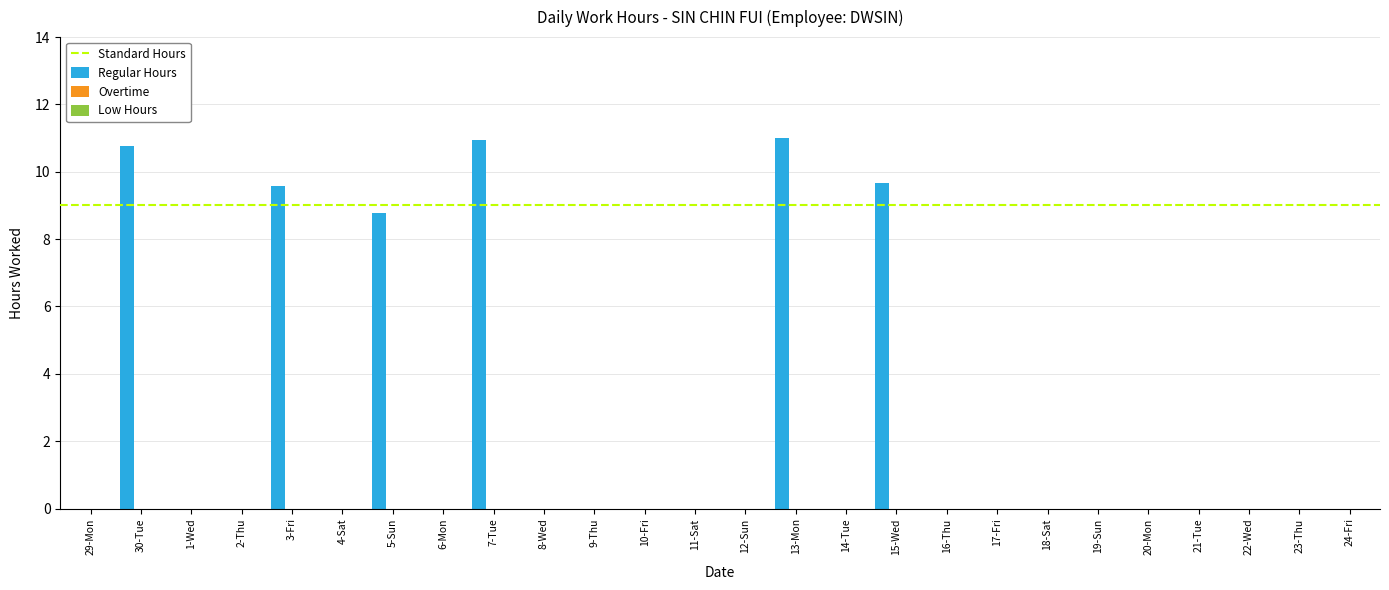

Are the bars horizontal?

No